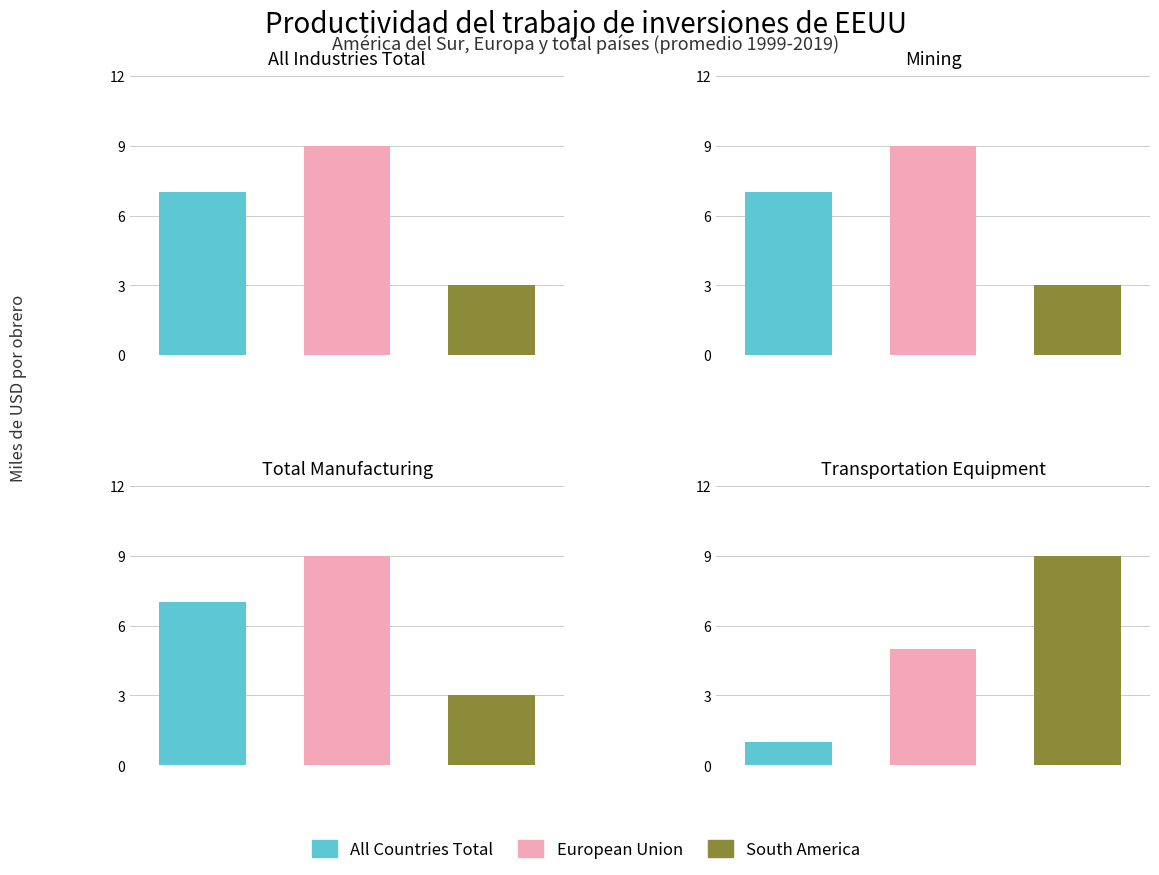

Rank the series by their average value, from highest to lowest.

European Union, All Countries Total, South America